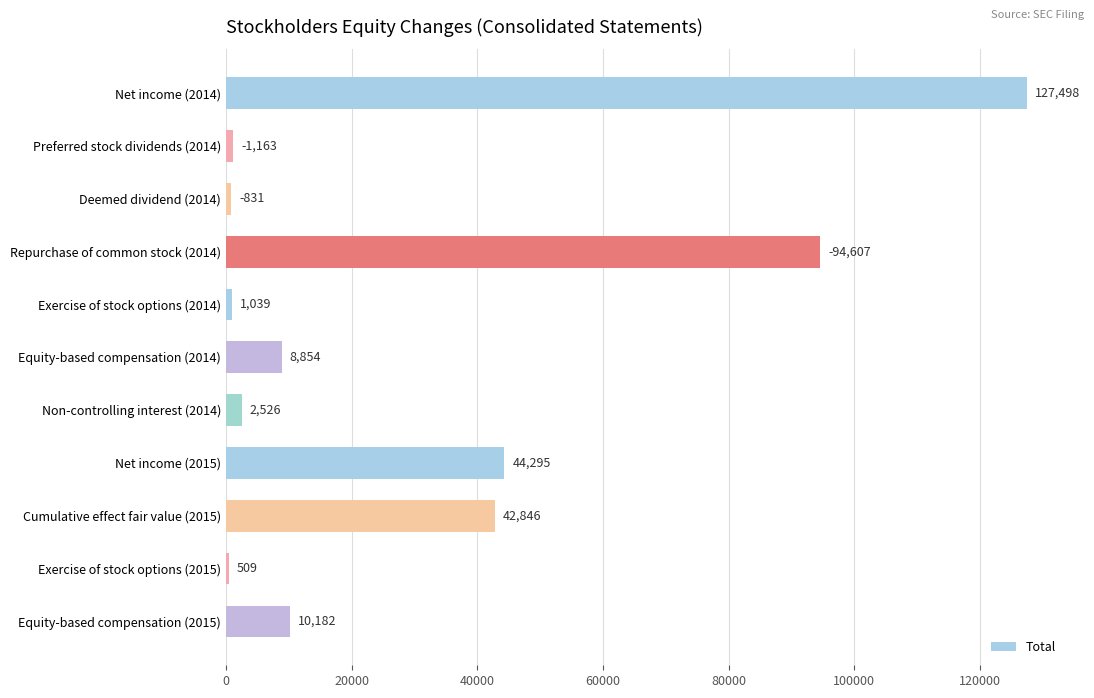

The chart shows a value of 94607 at Repurchase of common stock (2014). True or false?

True